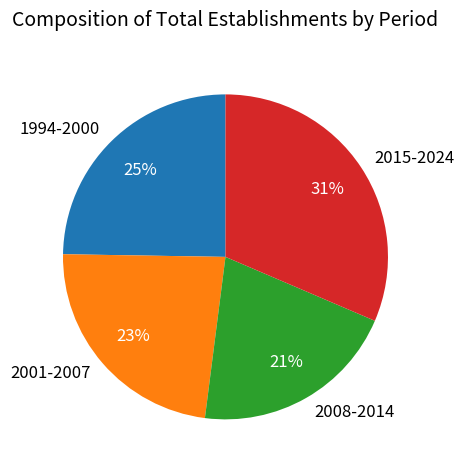

Approximately how many times larger is the value at 2001-2007 compared to 1994-2000?

0.9